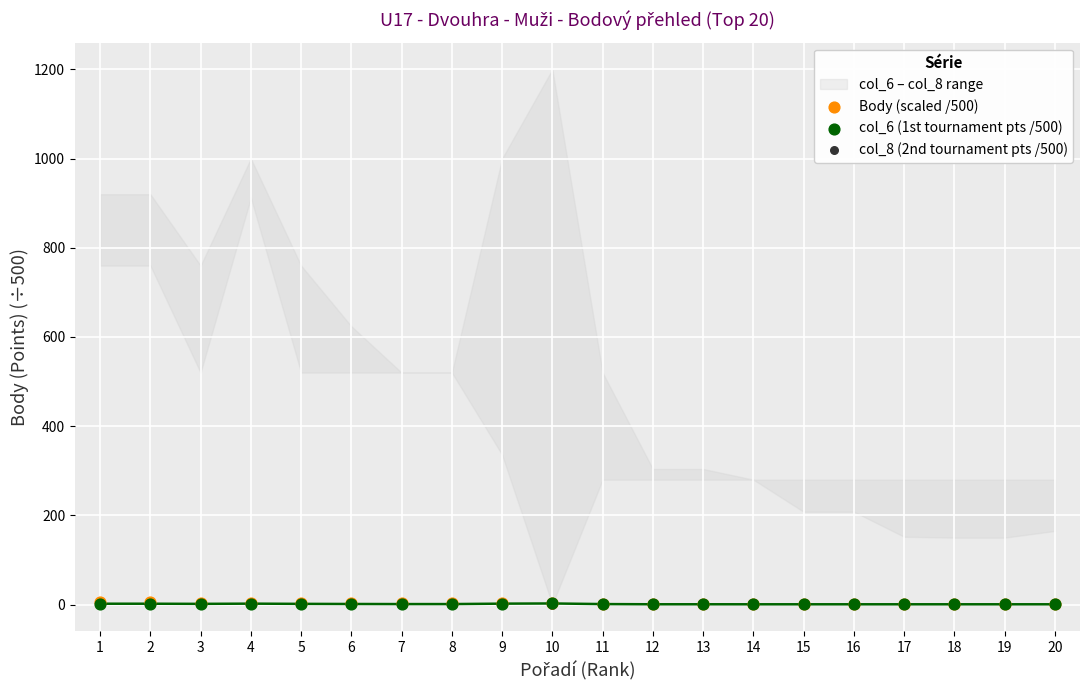

Which series reaches the minimum Y coordinate?

col_8 (2nd tournament pts /500)